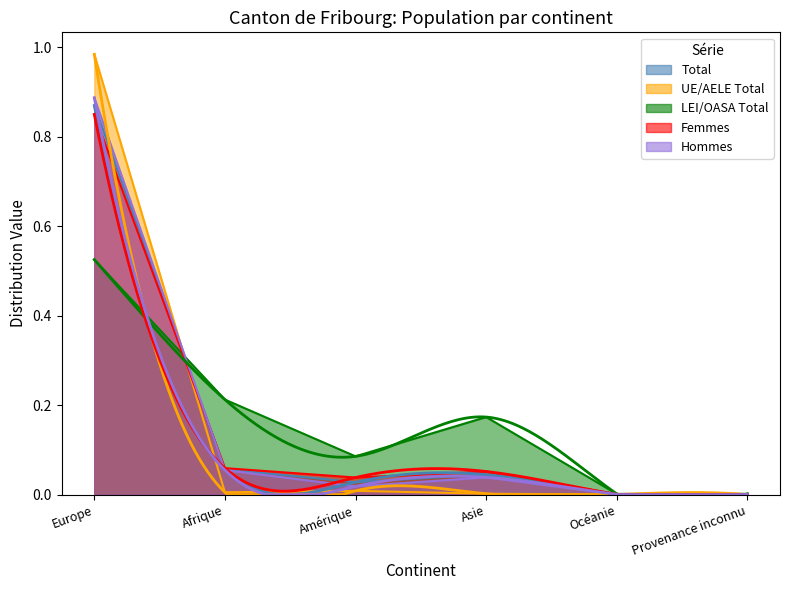

Reading left to right, extract all data points from this chart.

Total: 0.9	0.1	0.0	0.0	0.0	0.0
UE/AELE Total: 1.0	0.0	0.0	0.0	0.0	0.0
LEI/OASA Total: 0.5	0.2	0.1	0.2	0.0	0.0
Femmes: 0.9	0.1	0.0	0.1	0.0	0.0
Hommes: 0.9	0.1	0.0	0.0	0.0	0.0